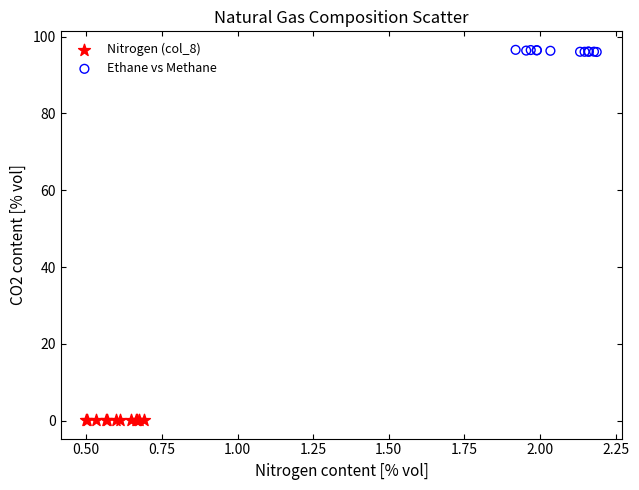

Which series contains the highest Y value?

Ethane vs Methane